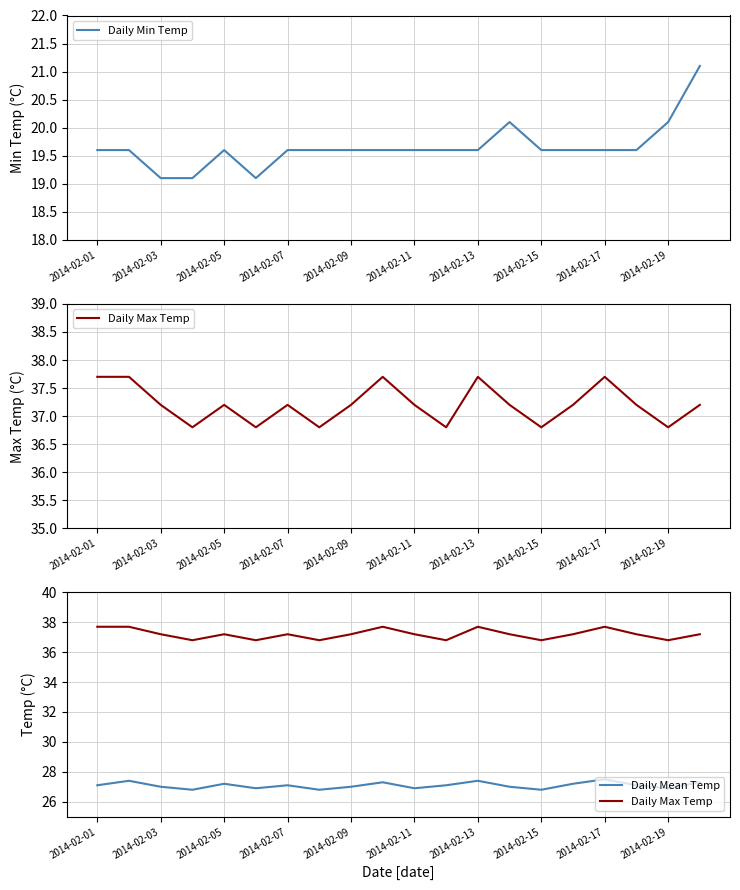

In Daily Max Temp, how many points are higher than both neighbors (excluding endpoints)?

5